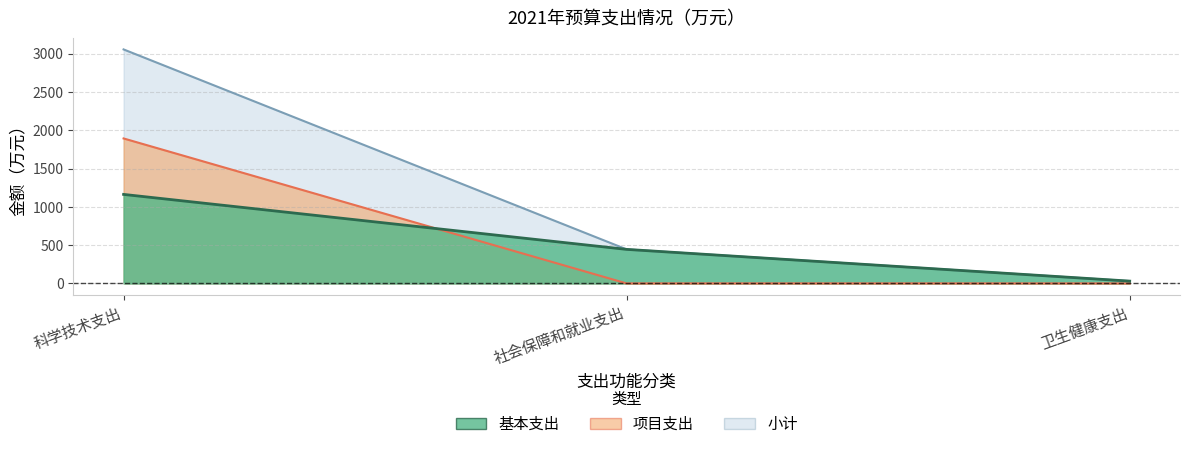

Between 社会保障和就业支出 and 科学技术支出, which is larger?

科学技术支出